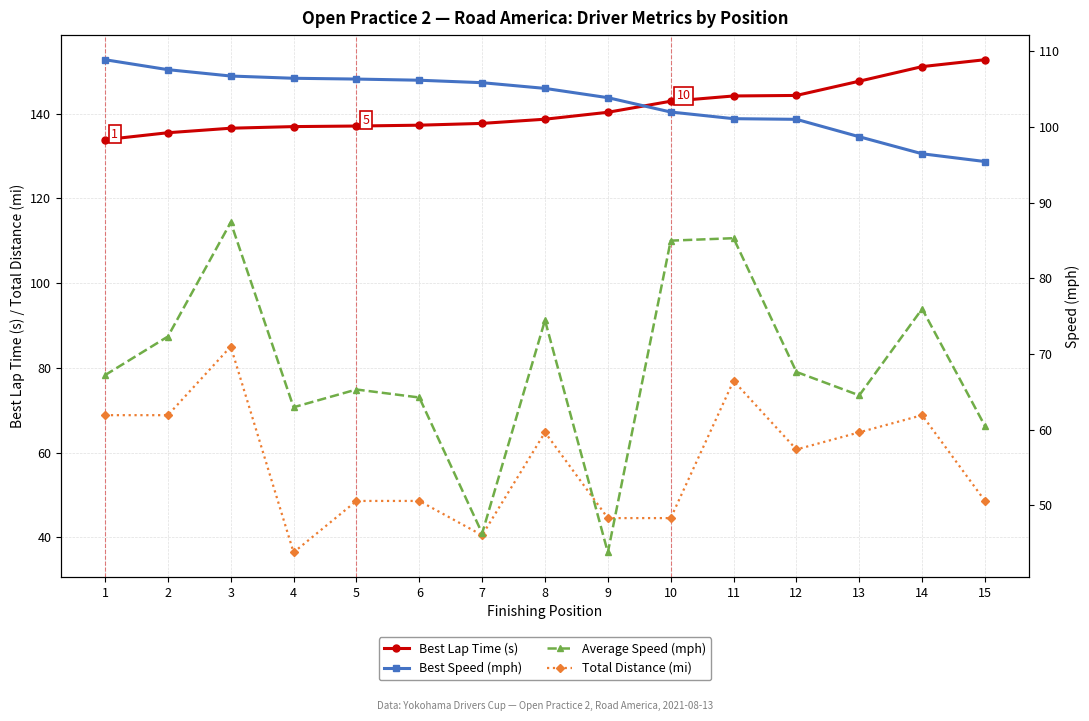

What is the highest value of the Average Speed (mph) series?

87.4